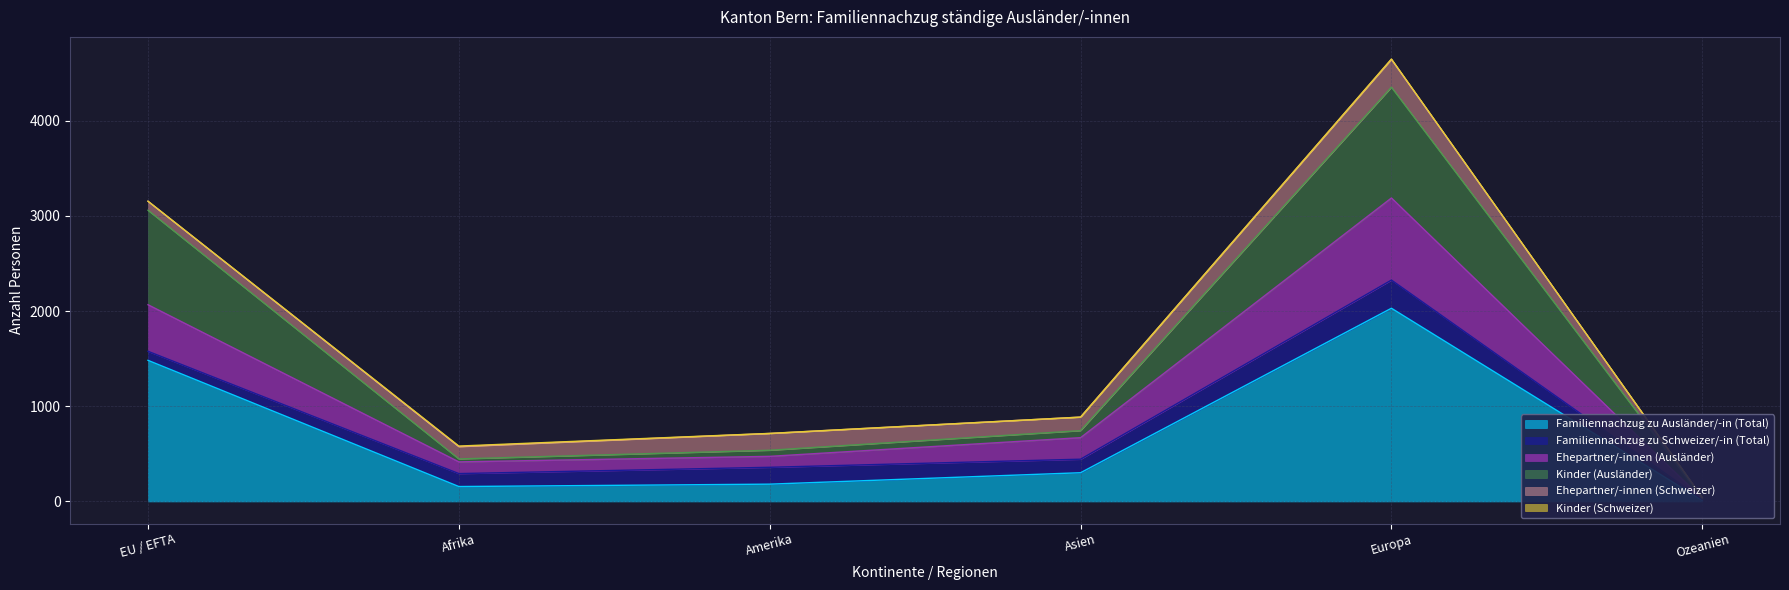

Where does the Ehepartner/-innen (Ausländer) series first go above 670?

EU / EFTA